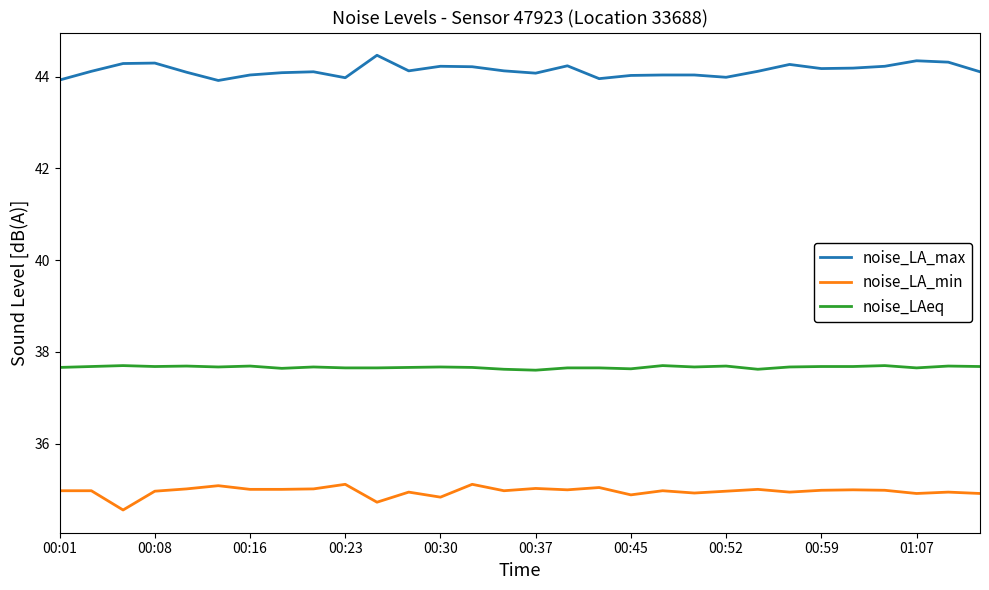

What is the highest value of the noise_LA_min series?

35.1